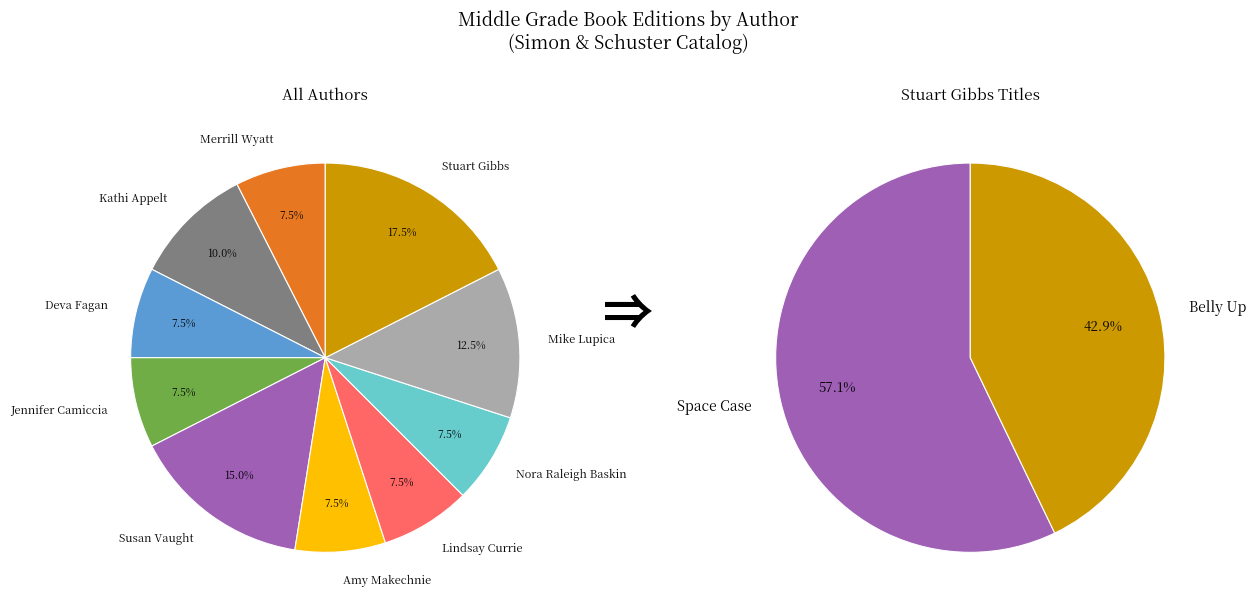

Count the number of slices in the pie.

12